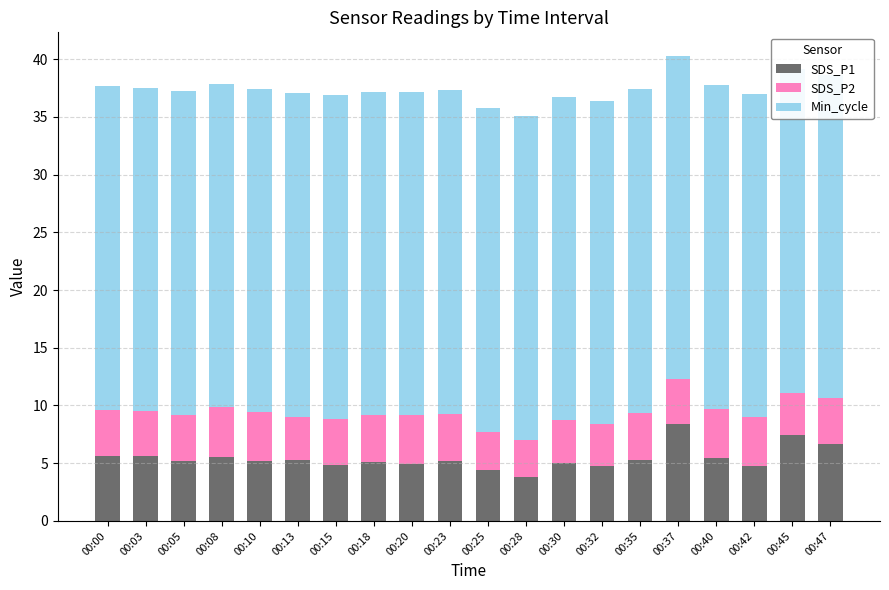

Reading left to right, list all the values displayed in this chart.

SDS_P1: 5.6	5.6	5.2	5.5	5.2	5.3	4.9	5.1	5.0	5.2	4.4	3.8	5.0	4.8	5.3	8.4	5.4	4.8	7.4	6.7
SDS_P2: 4.0	3.9	4.0	4.3	4.2	3.7	4.0	4.1	4.2	4.1	3.3	3.2	3.7	3.6	4.1	3.9	4.3	4.2	3.7	4.0
Min_cycle: 28.0	28.0	28.0	28.0	28.0	28.0	28.0	28.0	28.0	28.0	28.0	28.0	28.0	28.0	28.0	28.0	28.0	28.0	28.0	28.0